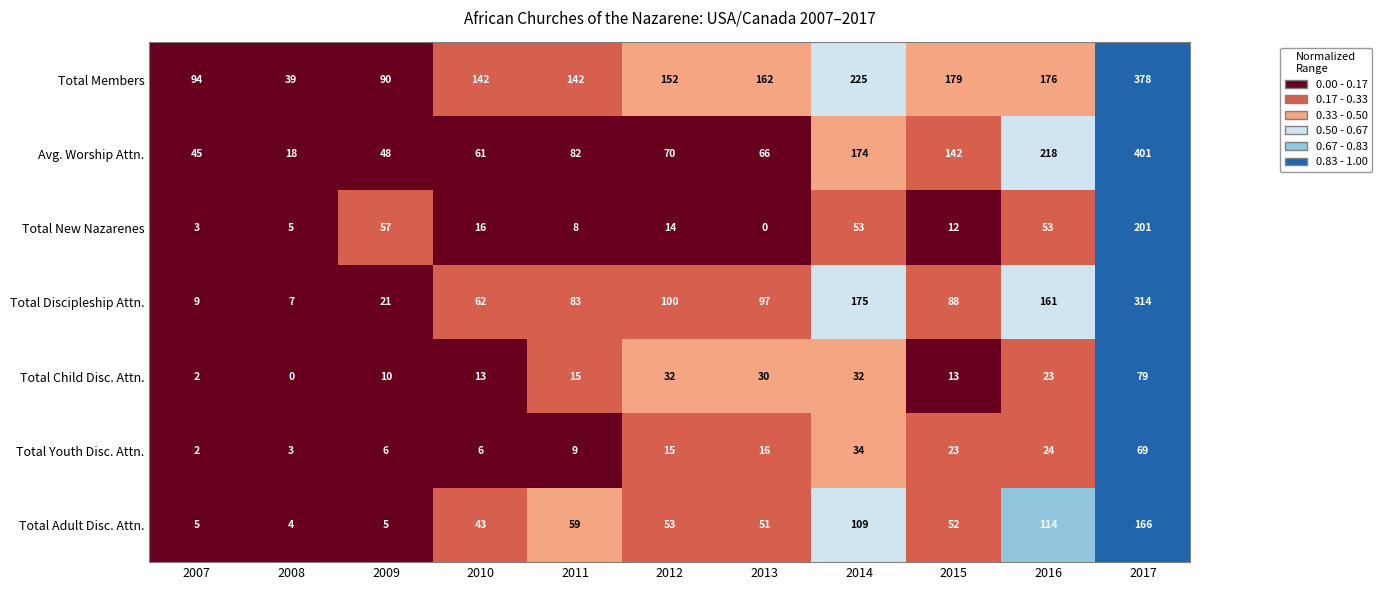

What is the sum of the Total Members values at 2014 and 2012?

377